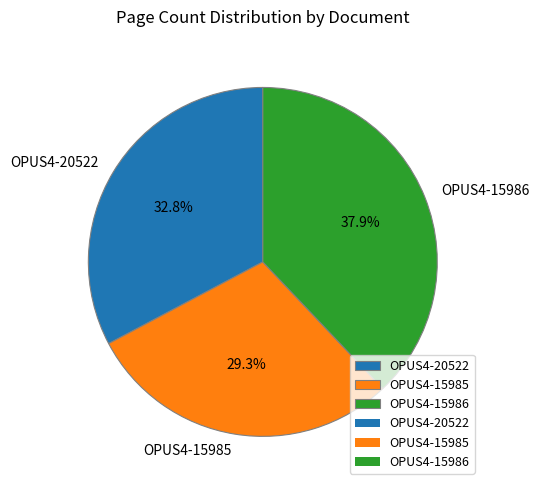

What percentage is the OPUS4-15985 slice, to the nearest percent?

29%